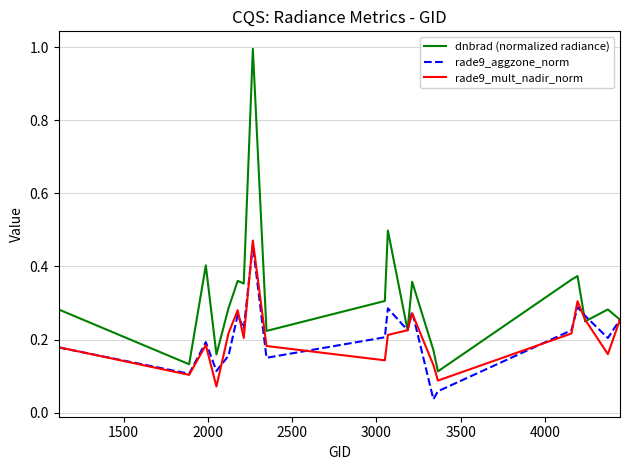

Which series has the widest spread of values?

dnbrad (normalized radiance)